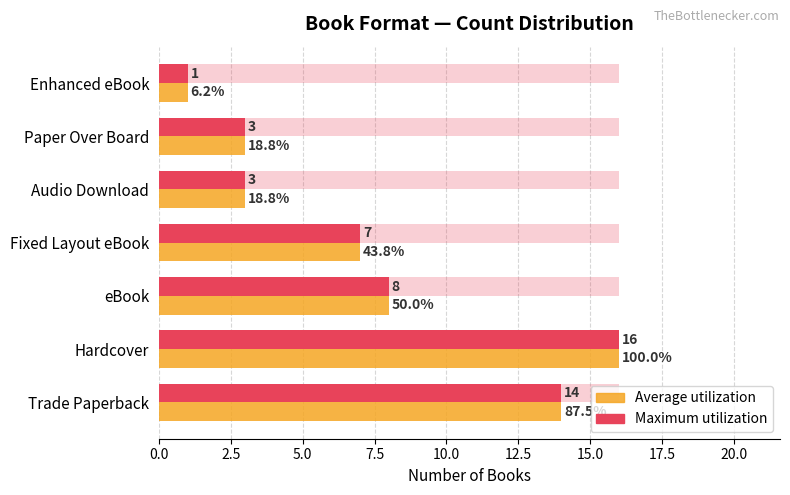

What is the difference between the maximum and minimum values in the Average utilization series?

15.0